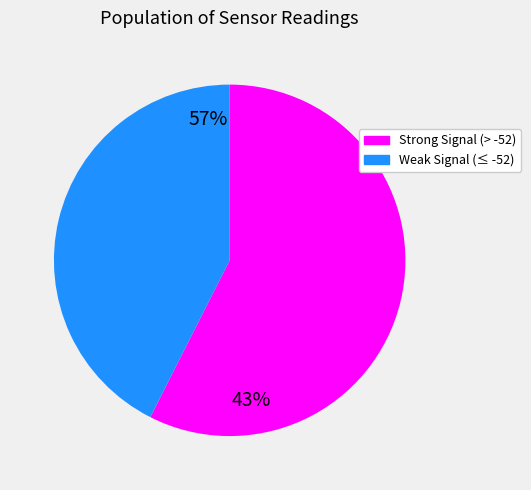

Is it true that Weak Signal (≤ -52) is 30% of the pie?

False